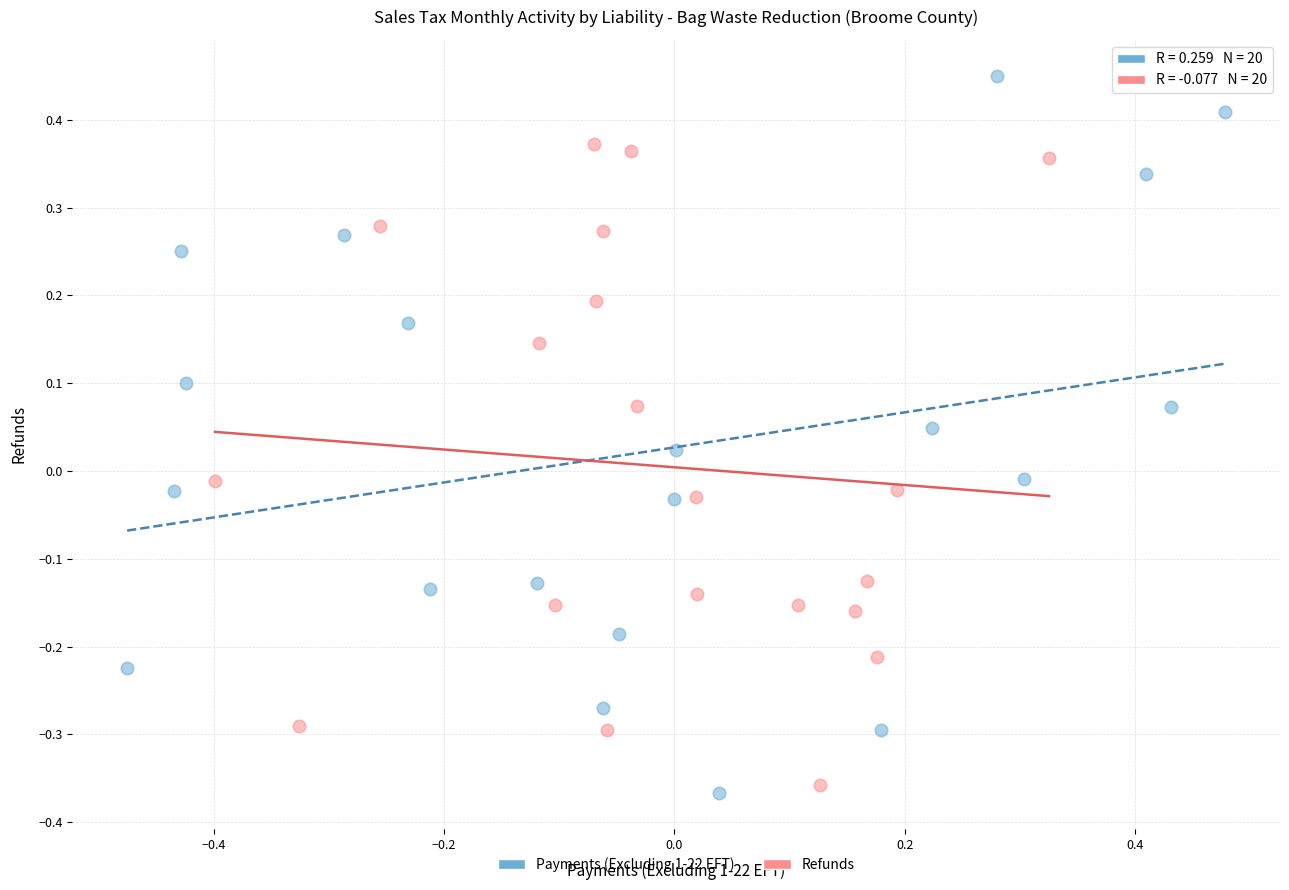

Which series has the largest Y range (max minus min)?

Payments (Excluding 1-22 EFT)